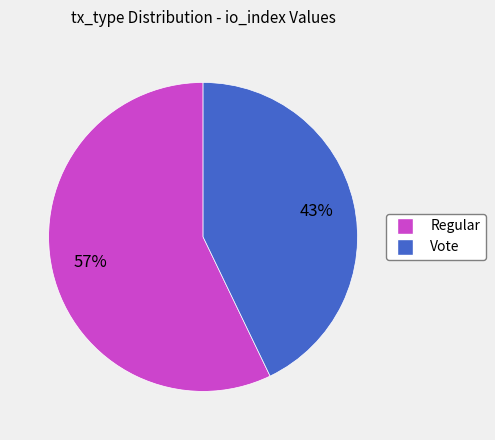

The Regular slice represents 57% of the pie. True or false?

True